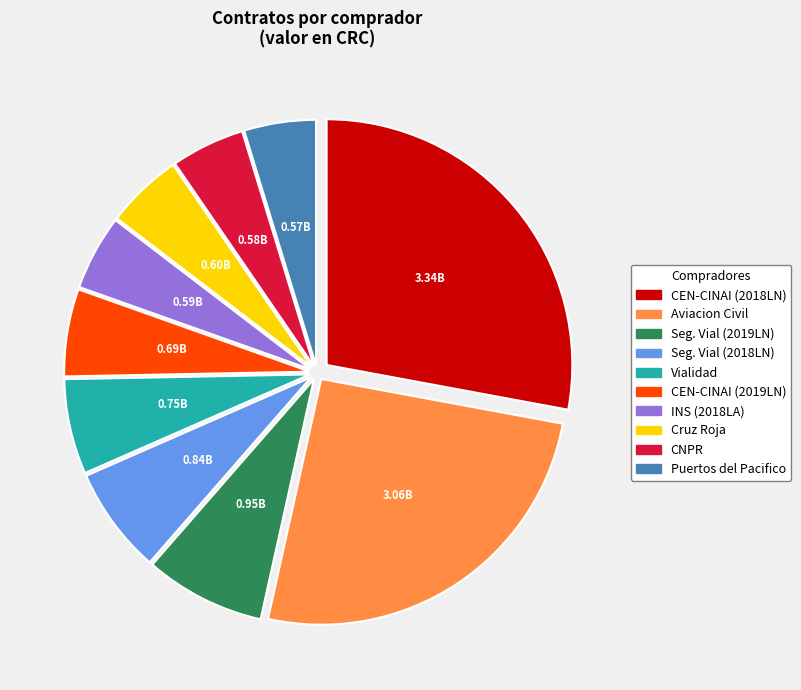

Is there any slice that represents more than half of the pie?

No